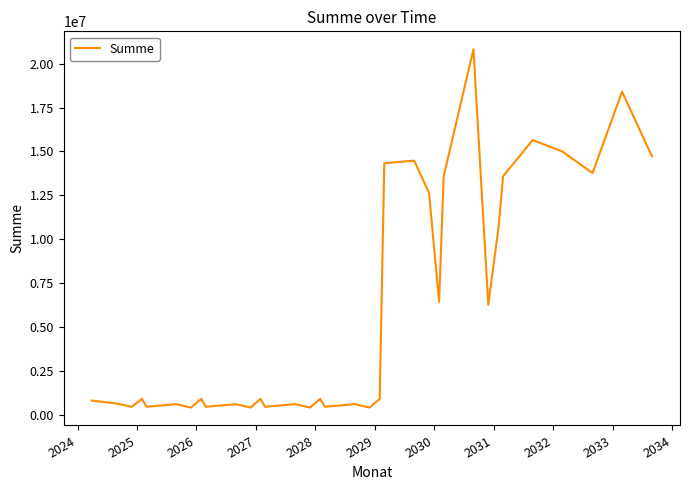

What is the maximum value shown in the chart?

20823929.0